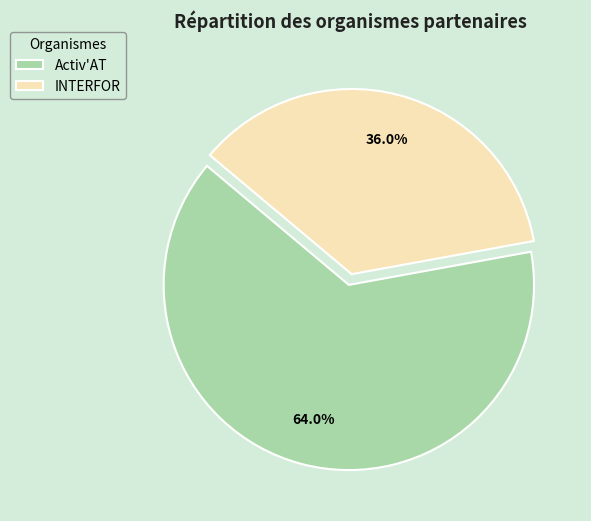

Which category has the smallest portion of the pie?

INTERFOR